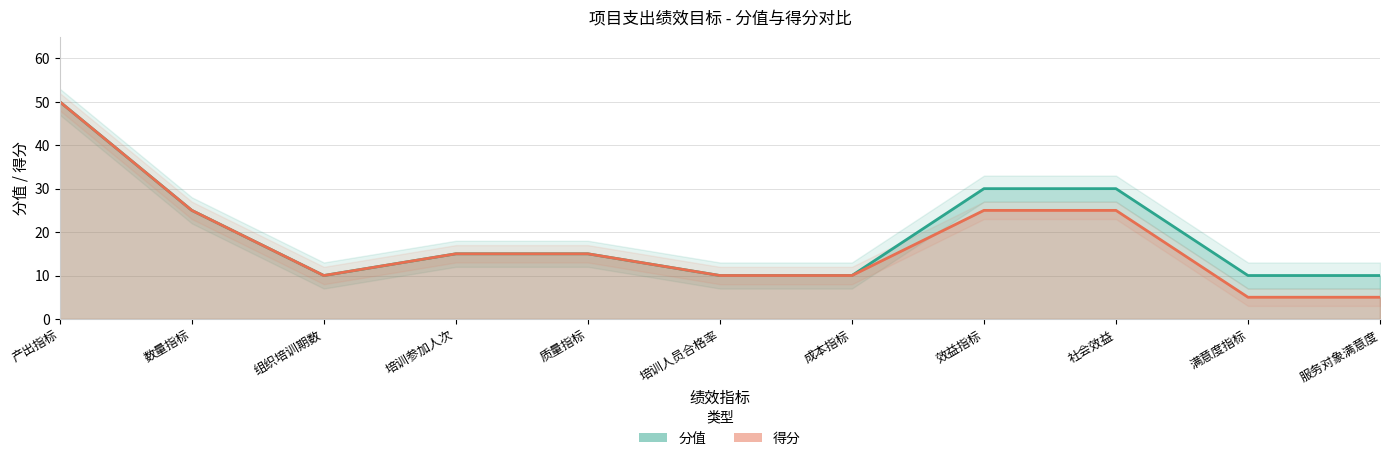

Where is the first local minimum for 得分?

组织培训期数